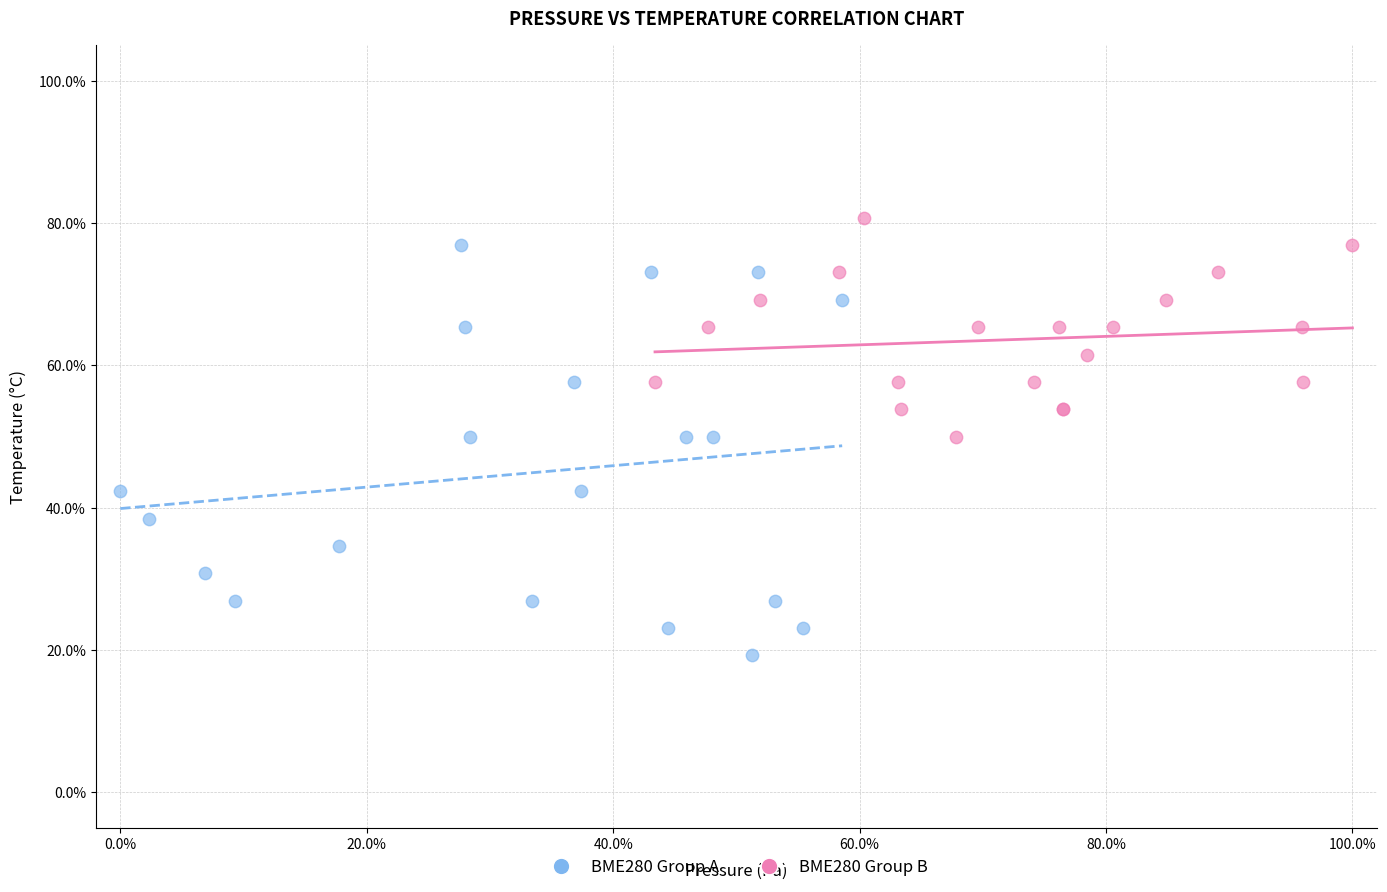

Which series reaches the maximum Y coordinate?

BME280 Group B